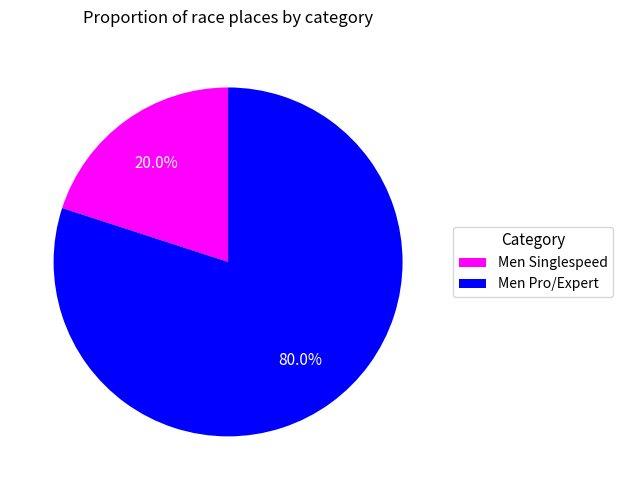

To the nearest percent, what percentage of the pie is Men Pro/Expert?

80%